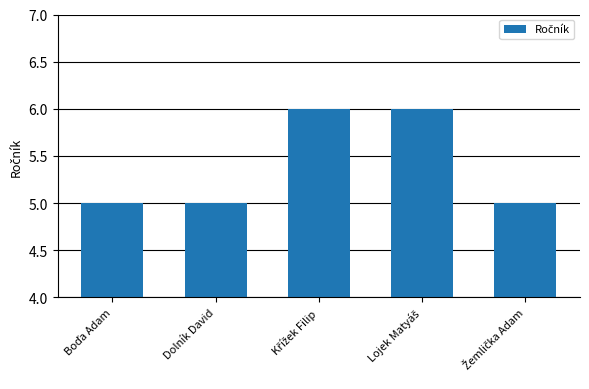

What is the smallest value displayed?

5